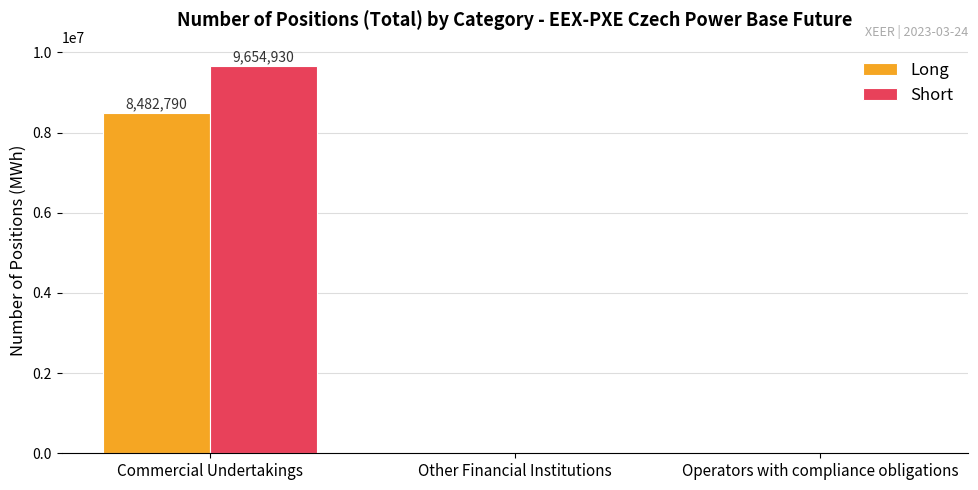

Which label corresponds to the largest value in the chart?

Commercial Undertakings